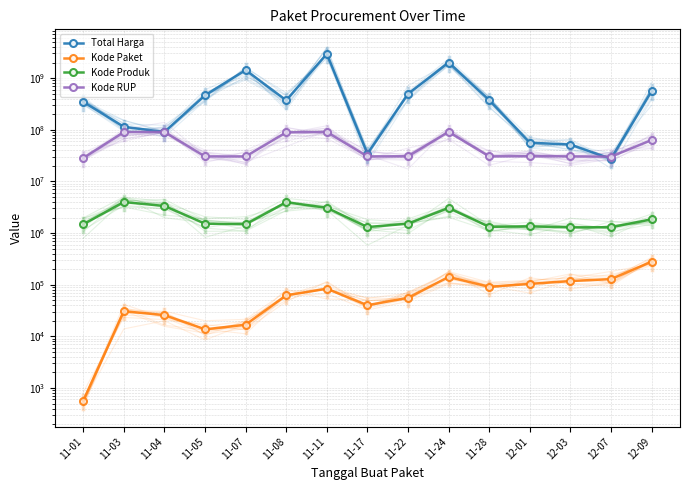

Is the value of Kode RUP at 11-04 greater than the value of Kode Produk at 11-11?

Yes